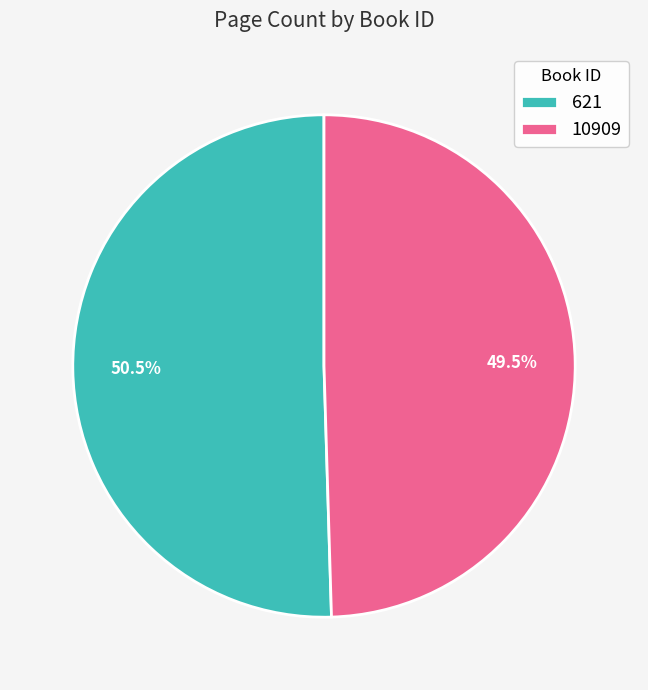

What is the ratio of the value at 621 to the value at 10909?

1.0